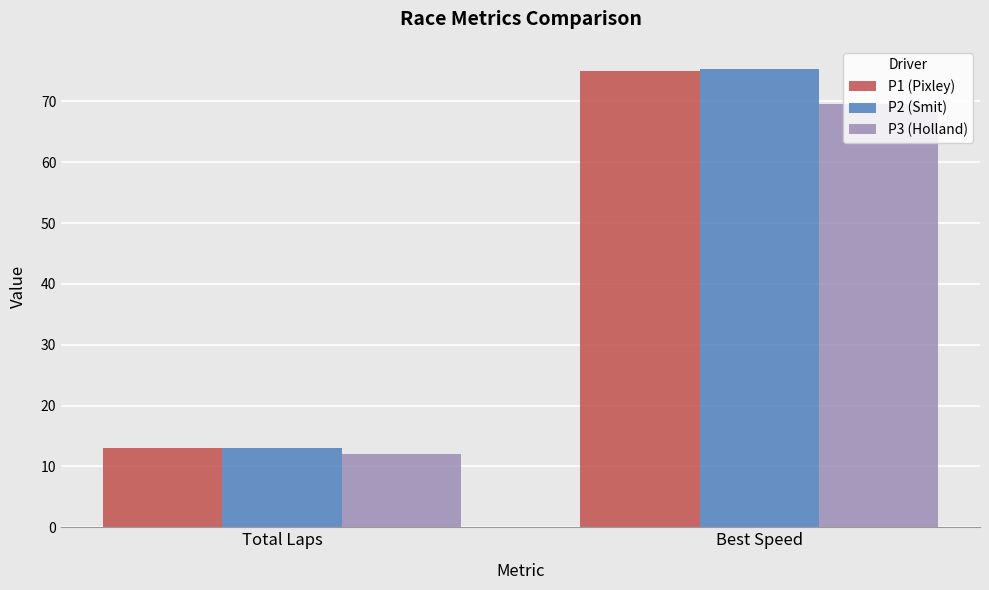

Rank the categories by P3 (Holland) value from highest to lowest.

Best Speed, Total Laps